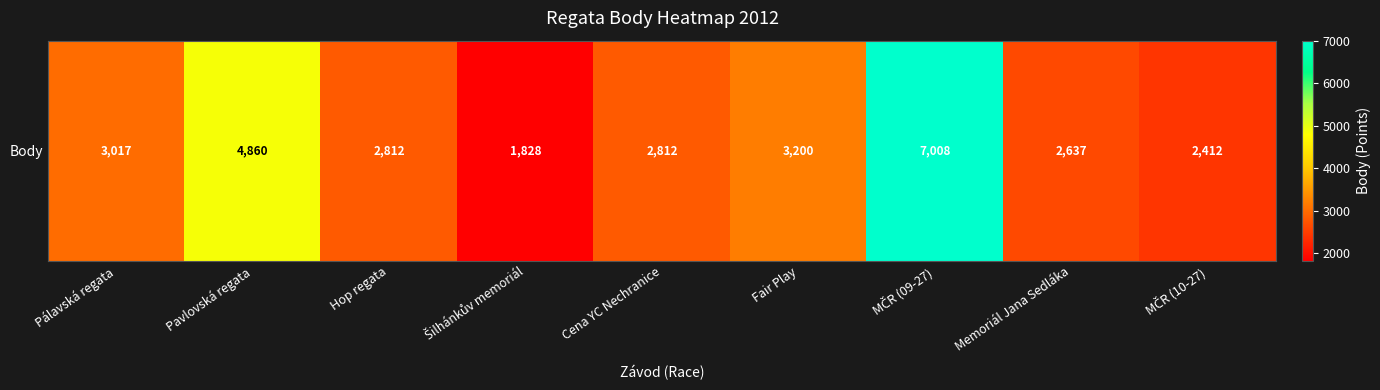

Rank the categories by value from lowest to highest.

Šilhánkův memoriál, MČR (10-27), Memoriál Jana Sedláka, Hop regata, Cena YC Nechranice, Pálavská regata, Fair Play, Pavlovská regata, MČR (09-27)